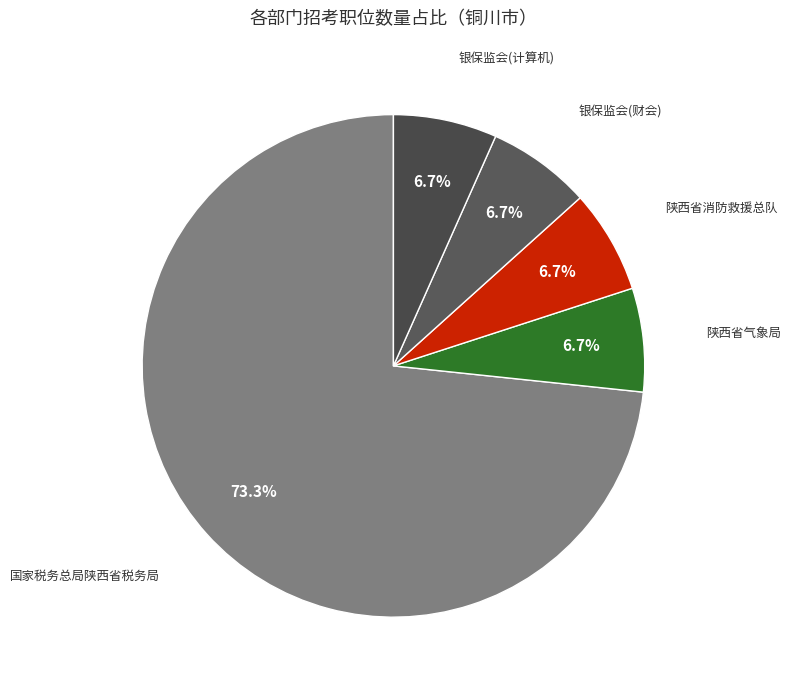

Which slice is the largest?

国家税务总局陕西省税务局